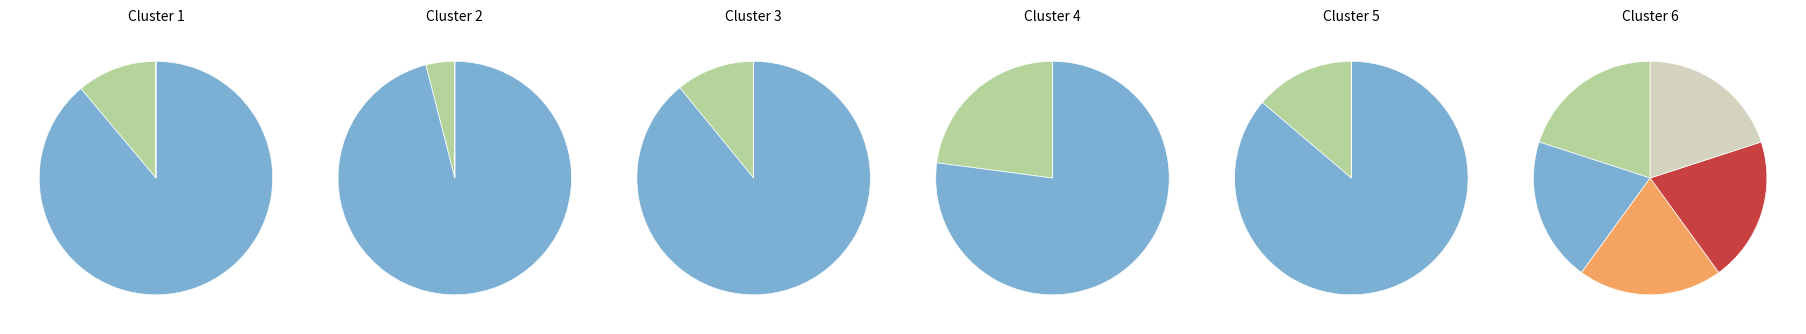

Do 26 and 18 together represent more than half of the pie?

No